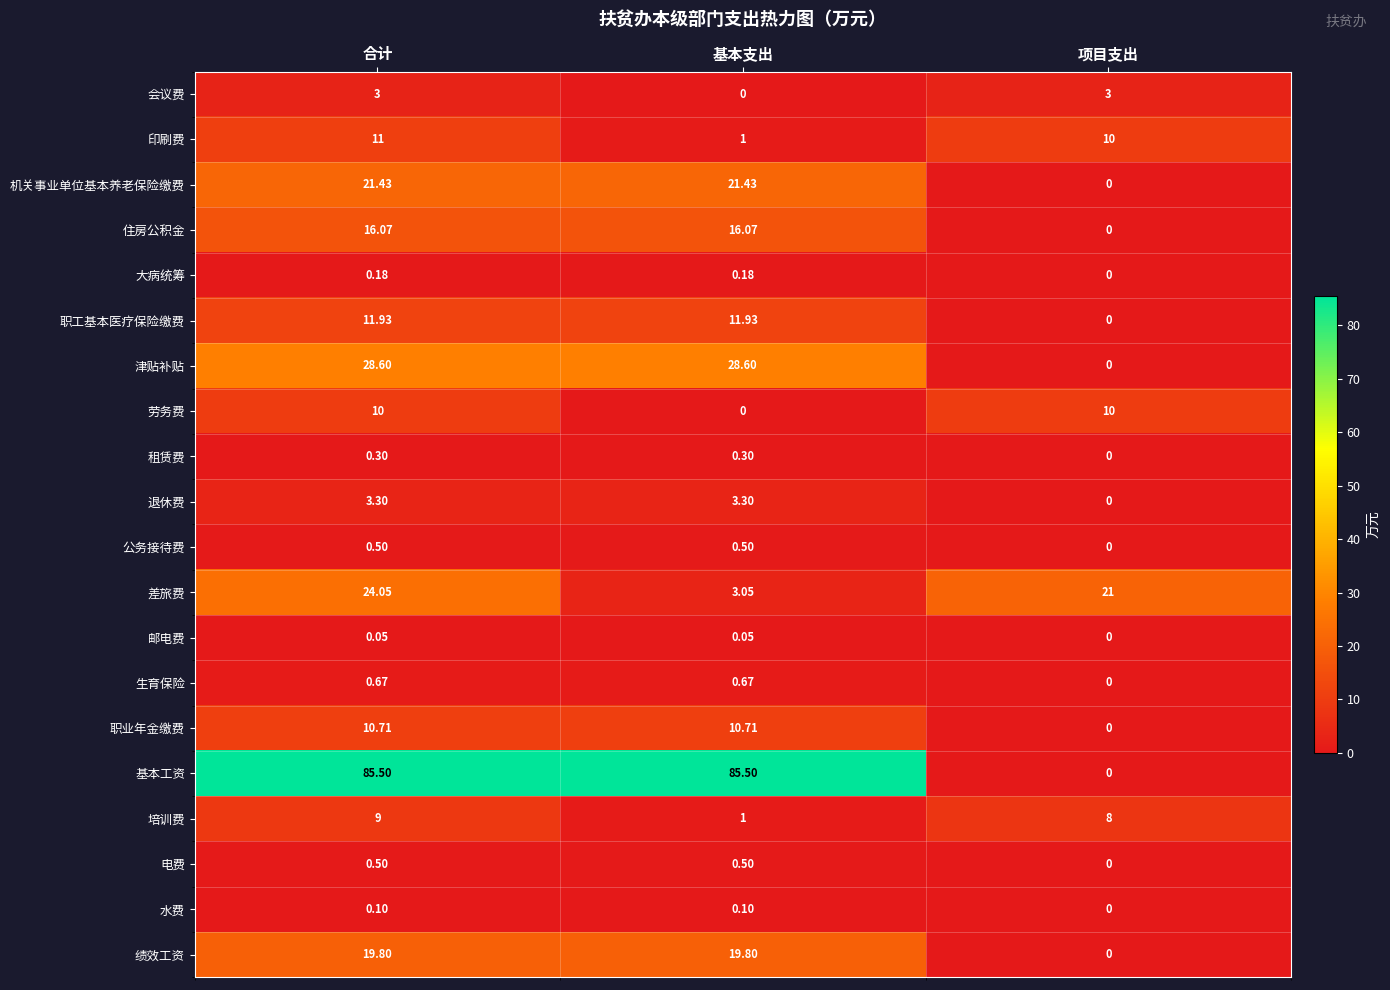

Which series has the largest total across all categories?

基本工资